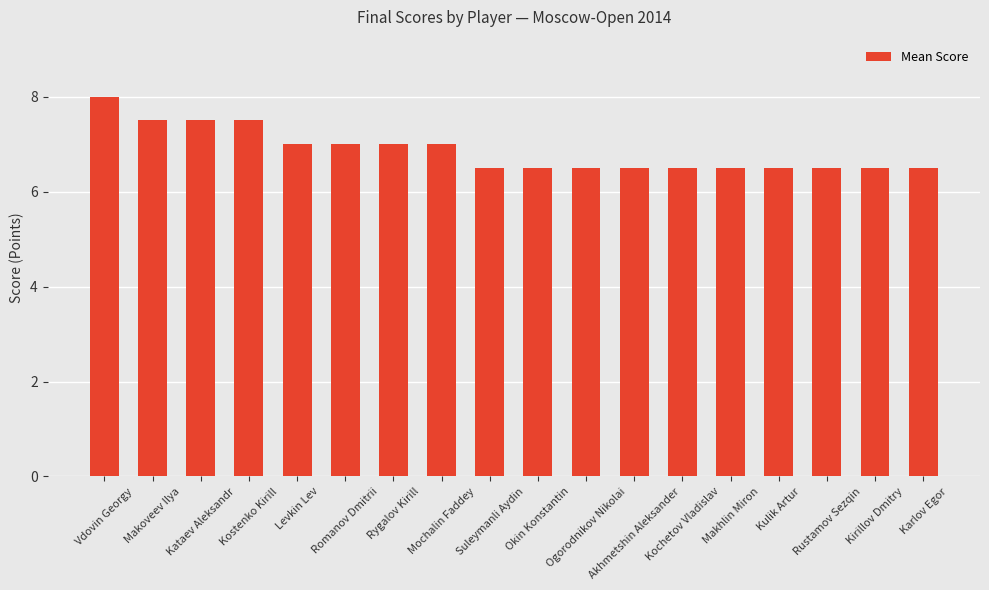

Approximately how many times larger is the value at Rustamov Sezqin compared to Kataev Aleksandr?

0.9